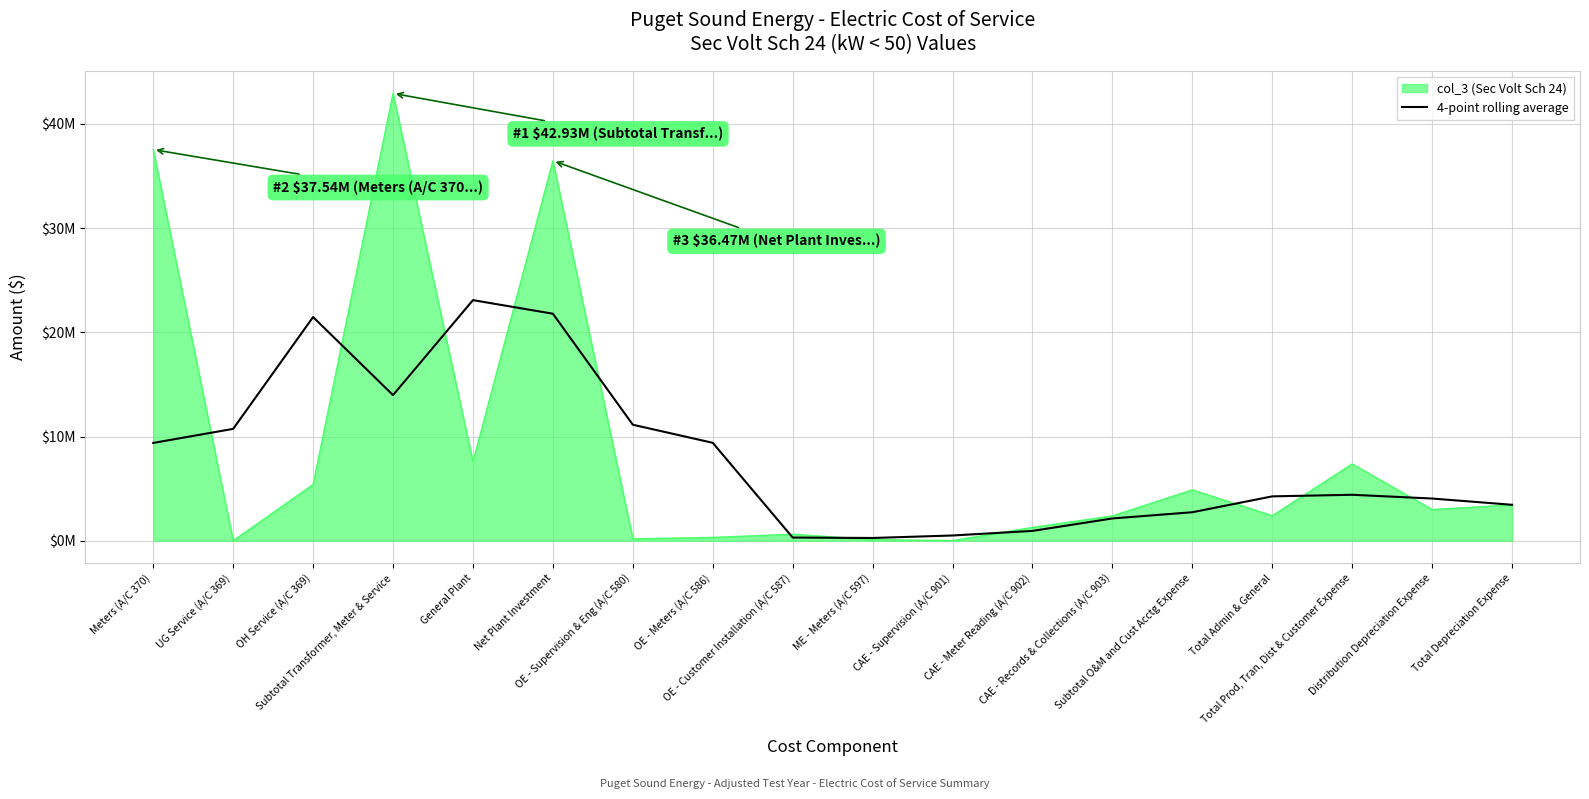

What are all the series names shown in the legend?

col_3 (Sec Volt Sch 24), 4-point rolling average